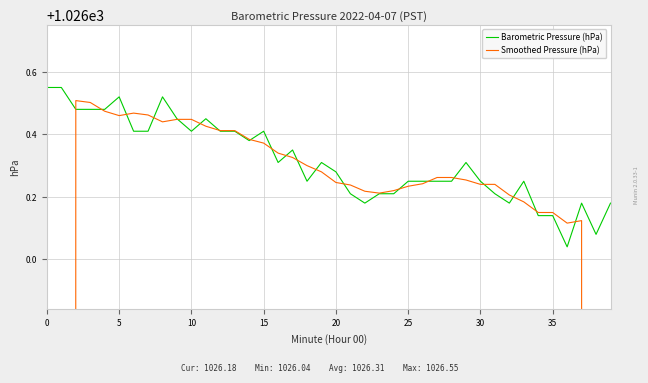

Which series ends up on top after the final intersection of Barometric Pressure (hPa) and Smoothed Pressure (hPa)?

Barometric Pressure (hPa)